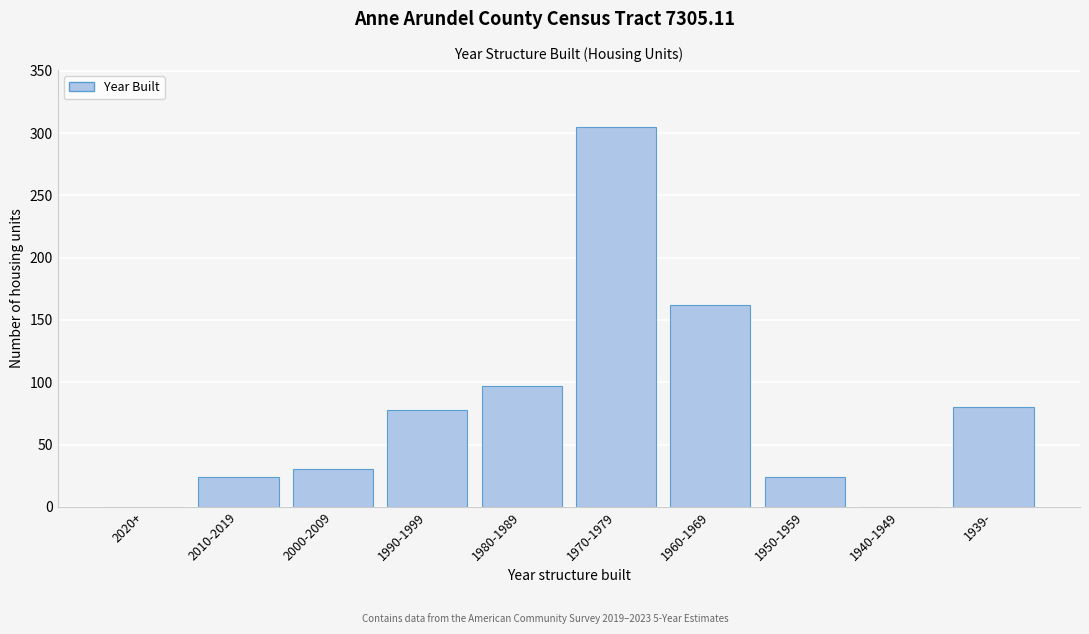

Reading left to right, what are all the values shown in this chart?

2020+=0	2010-2019=24	2000-2009=30	1990-1999=78	1980-1989=97	1970-1979=305	1960-1969=162	1950-1959=24	1940-1949=0	1939-=80